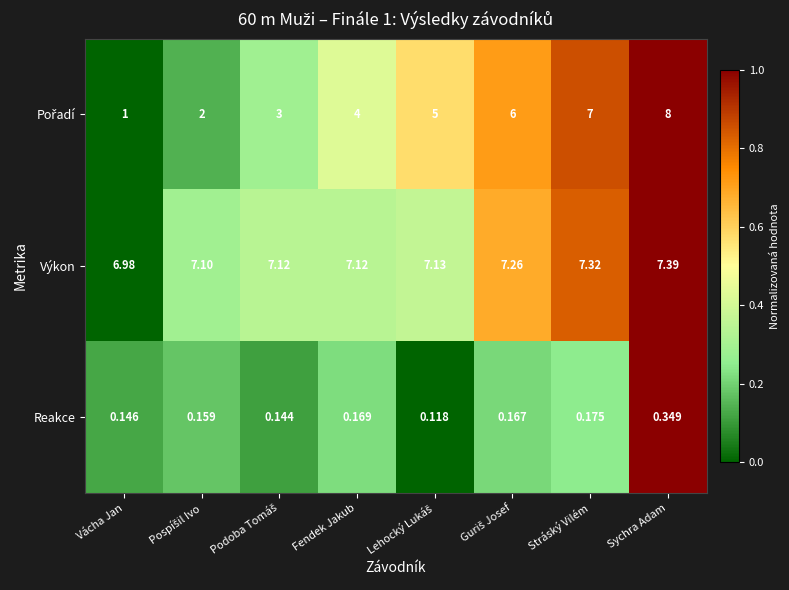

How many categories are shown in the chart?

8